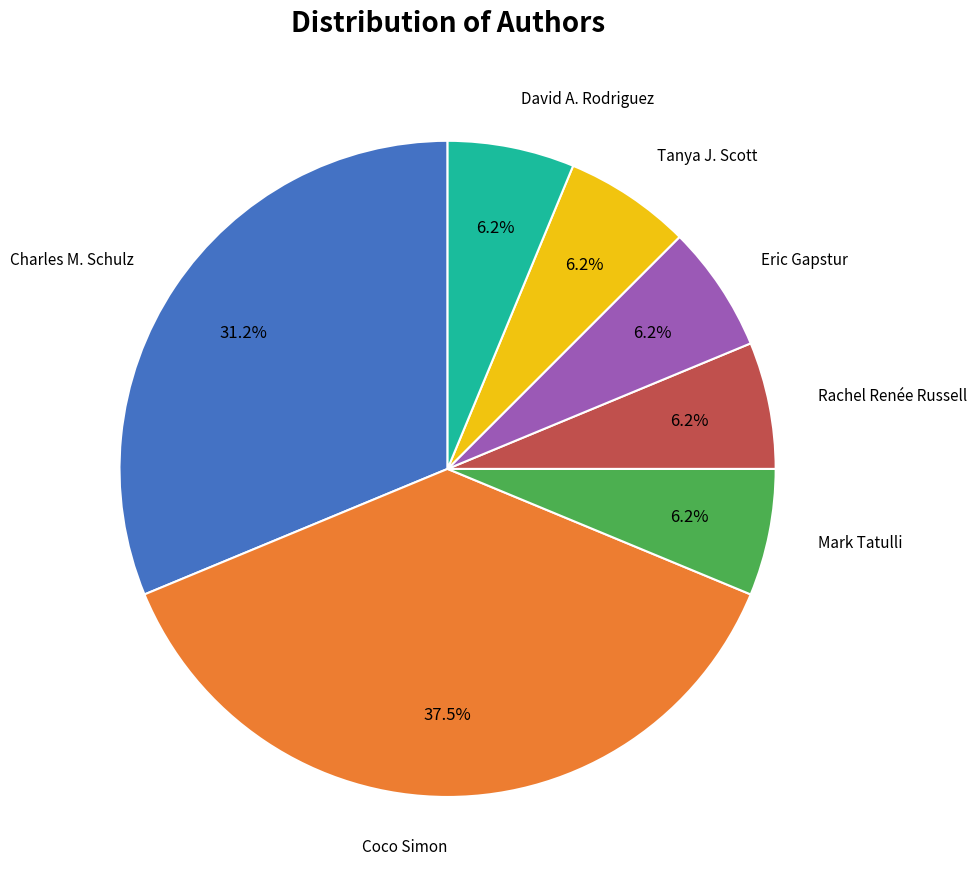

To the nearest percent, what is the difference between the largest and smallest slice percentages?

31%